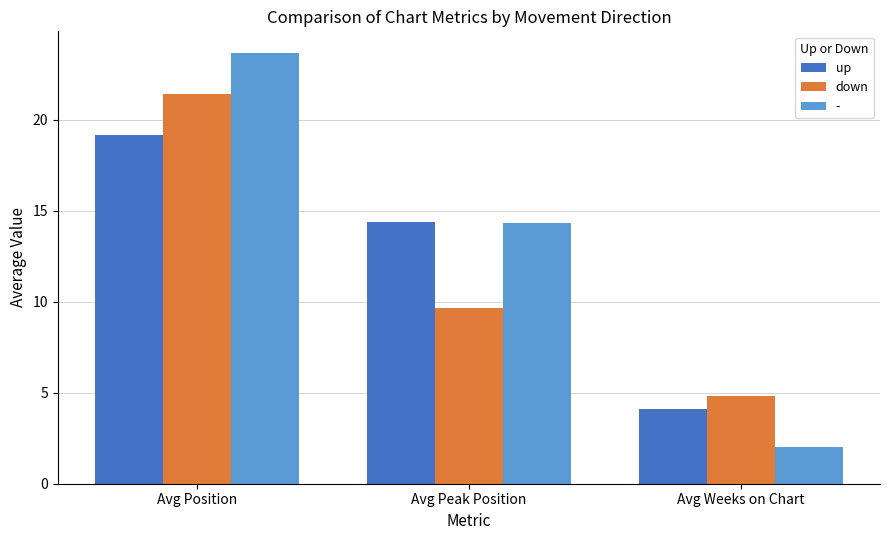

Reading left to right, what are all the values shown in this chart?

up: Avg Position=19.2	Avg Peak Position=14.4	Avg Weeks on Chart=4.1
down: Avg Position=21.4	Avg Peak Position=9.7	Avg Weeks on Chart=4.8
-: Avg Position=23.7	Avg Peak Position=14.3	Avg Weeks on Chart=2.0